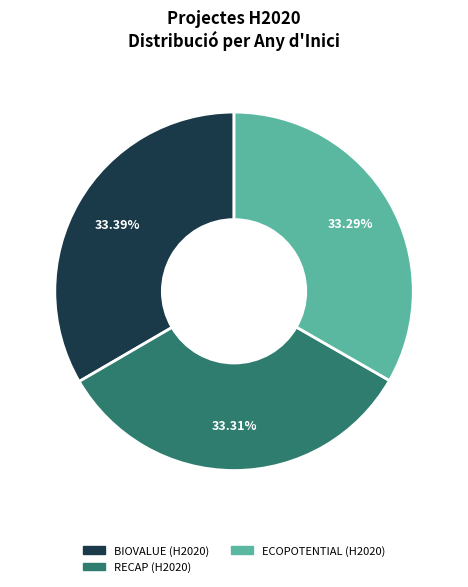

What is the ratio of the value at BIOVALUE (H2020) to the value at RECAP (H2020)?

1.0